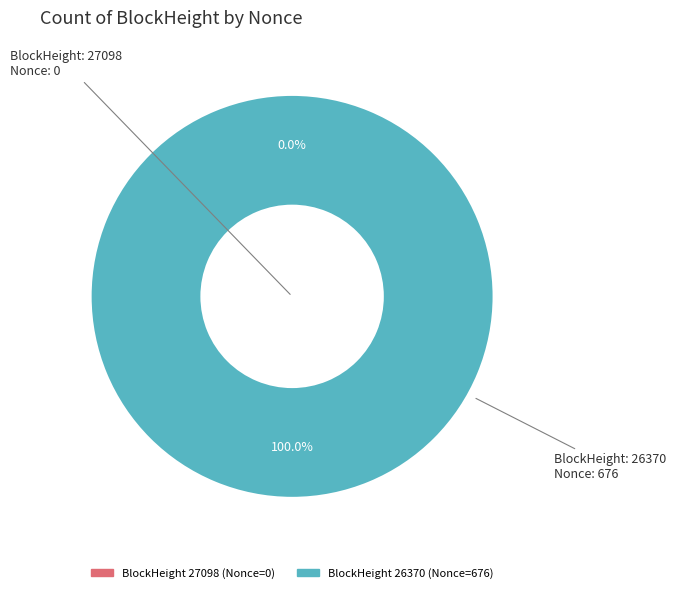

What percentage is the 26370 slice, to the nearest percent?

100%